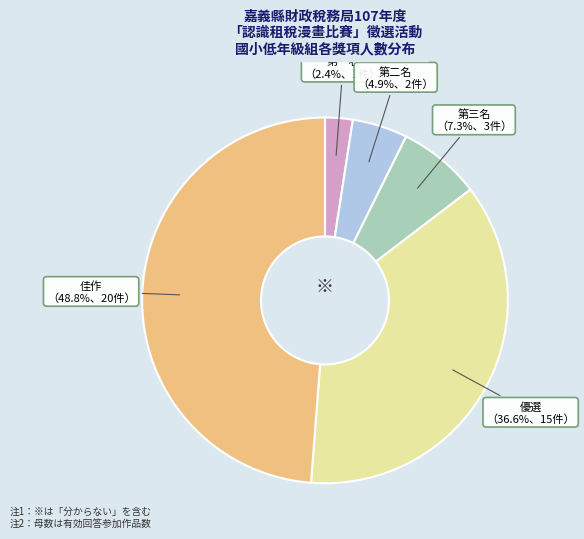

Is there any slice that represents more than half of the pie?

No